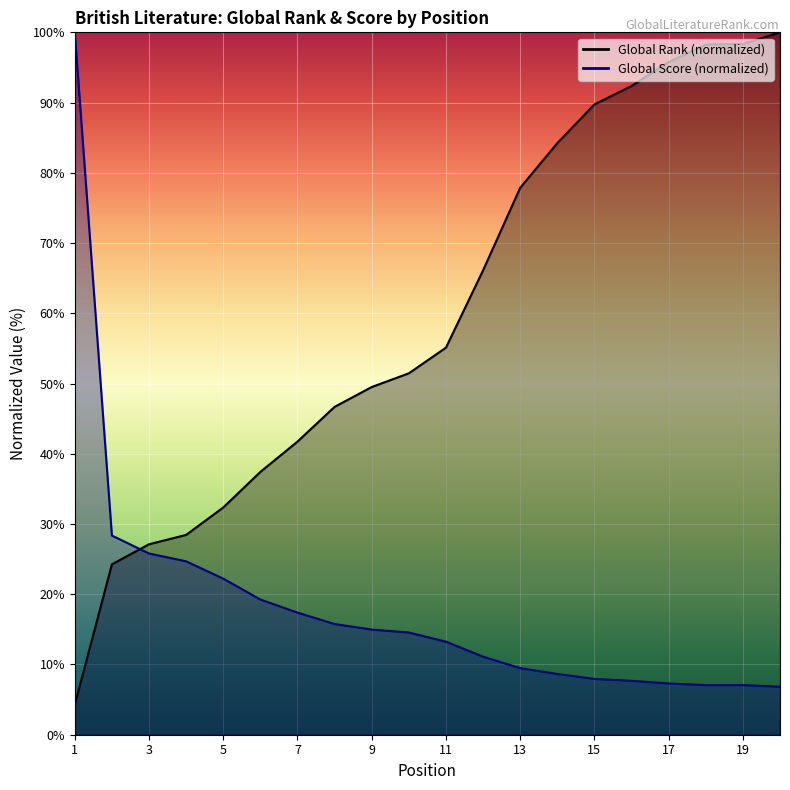

What is the difference between the second highest and second lowest values in the Global Score series?

21.3